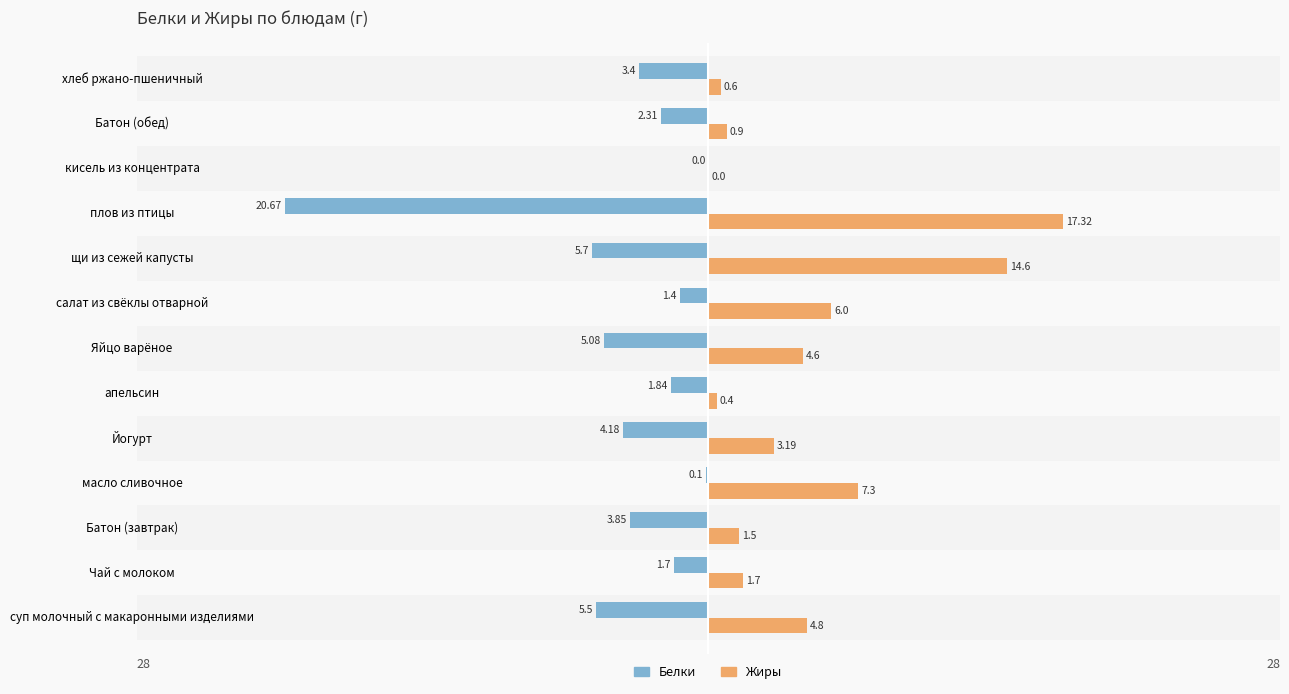

What is the average value of the Белки series?

-4.3